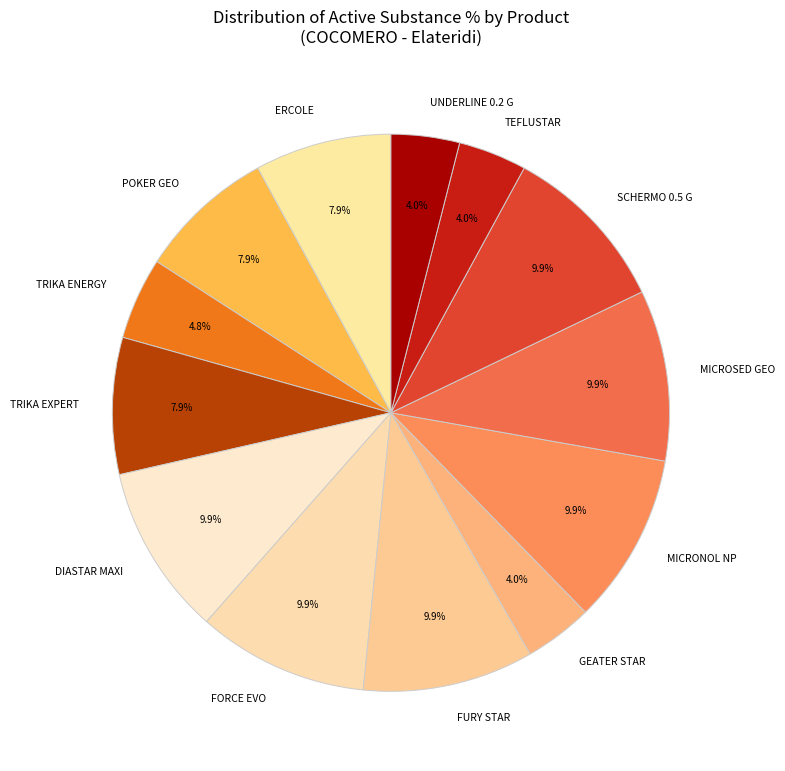

How many slices are in this pie chart?

13